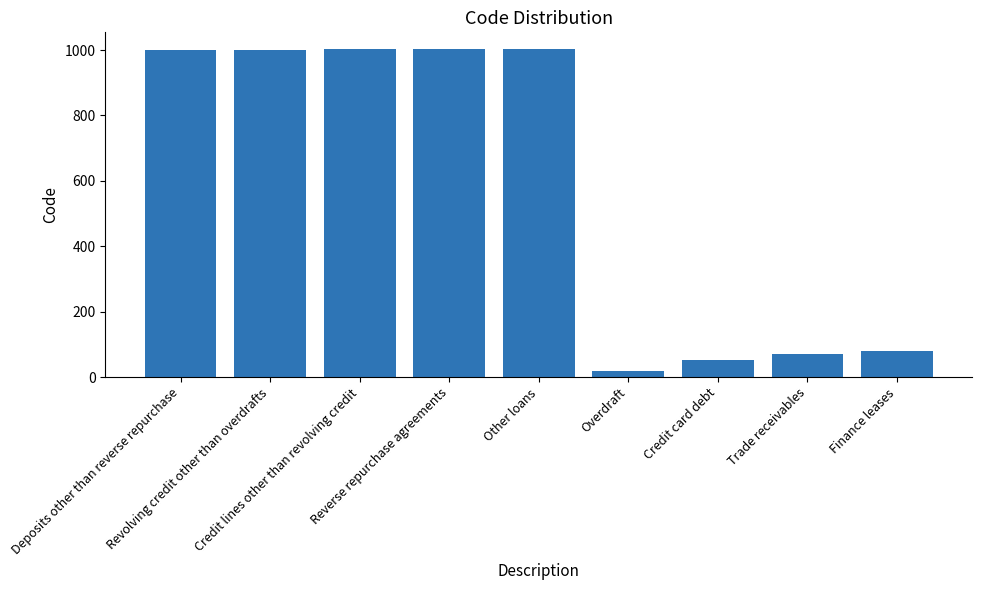

What is the greatest value displayed?

1004